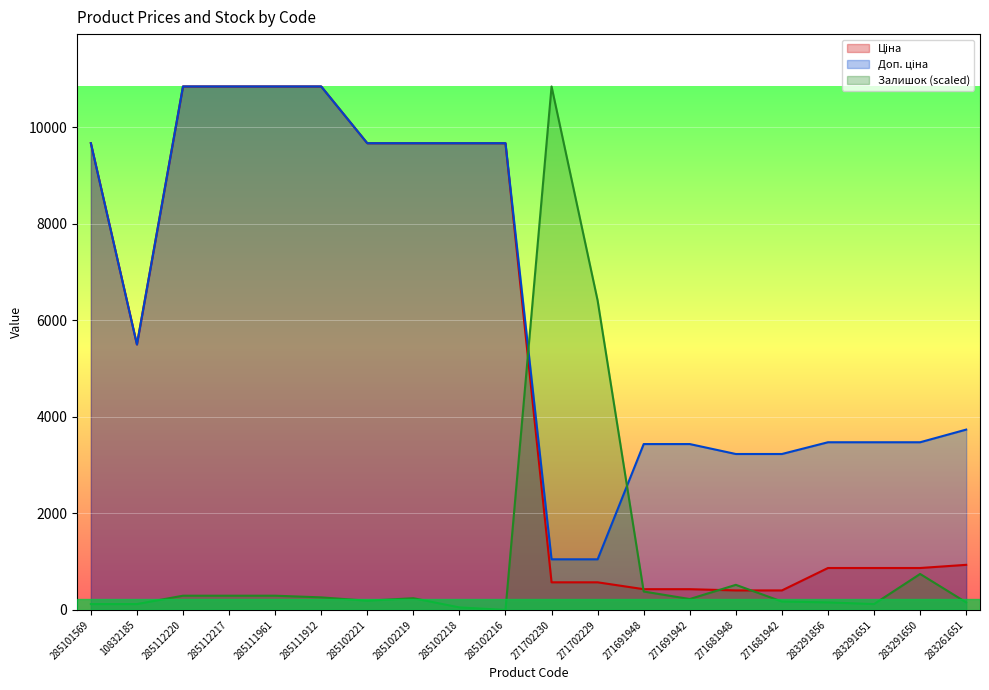

What is the maximum value shown in the chart?

10840.1